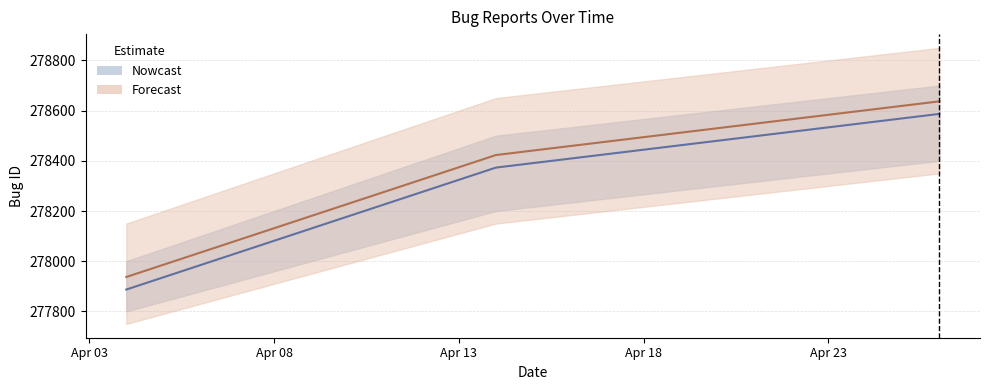

What is the smallest value displayed?

277887